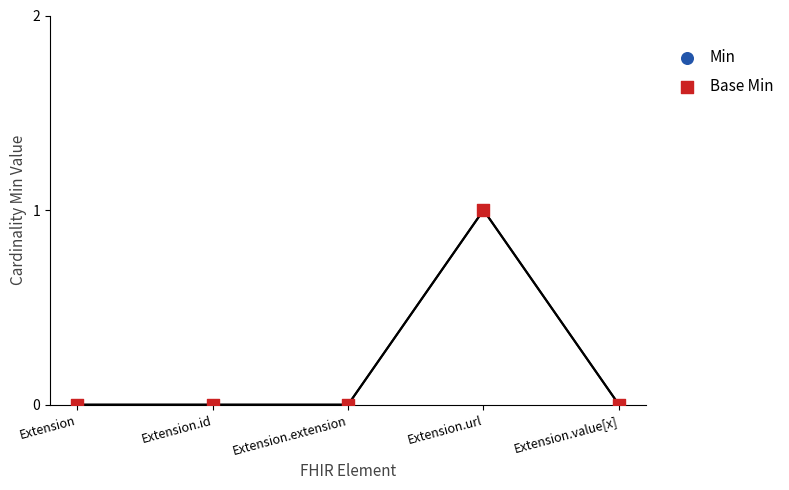

Which series reaches the maximum Y coordinate?

Min